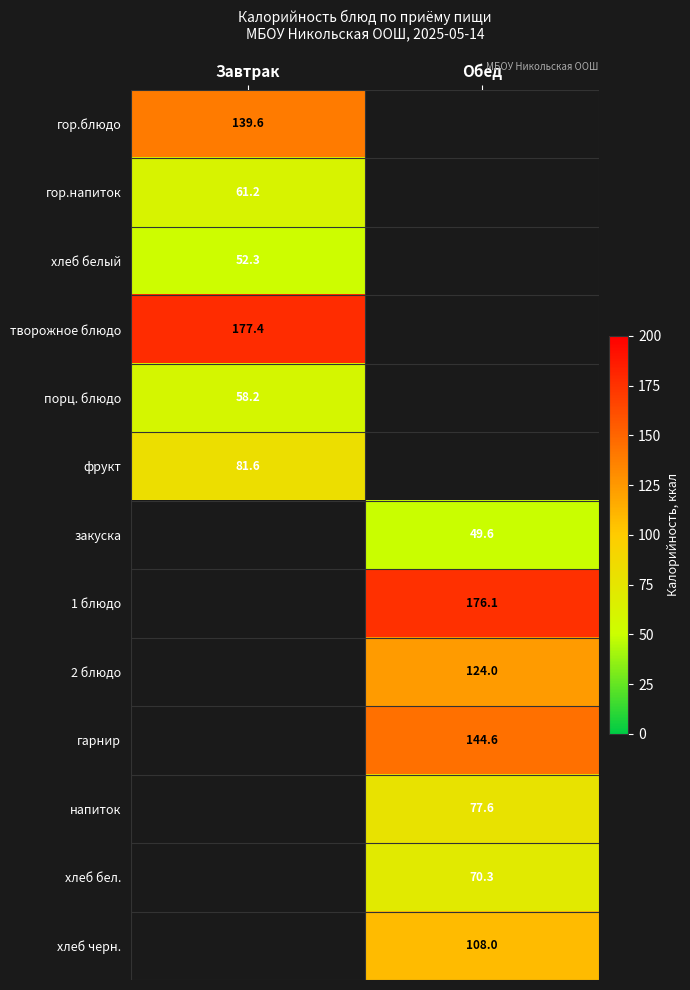

What is the difference between the highest and lowest values at Завтрак?

125.0